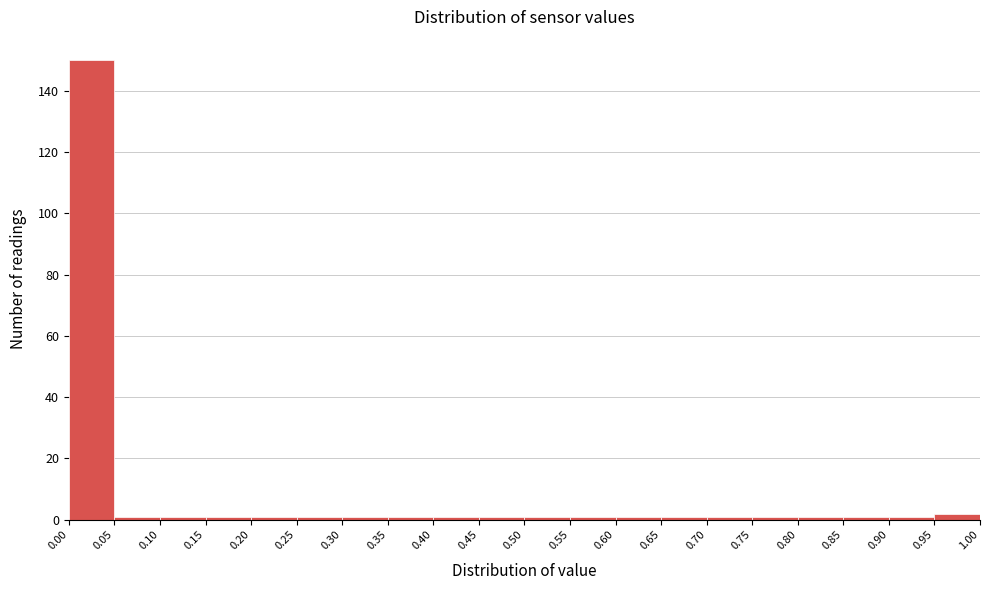

What is the height of the bar covering 0.00 to 0.05 on the x-axis? The values are not printed on the chart, so give them approximately, as read against the axis.

150